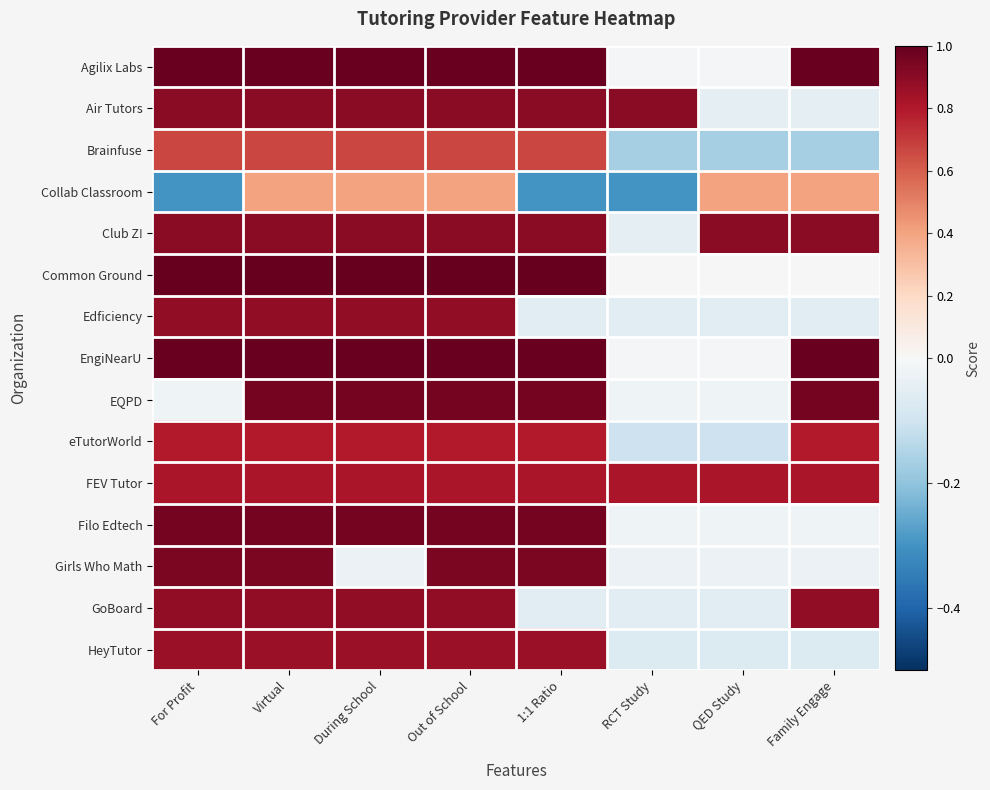

How many data points does each series have?

8